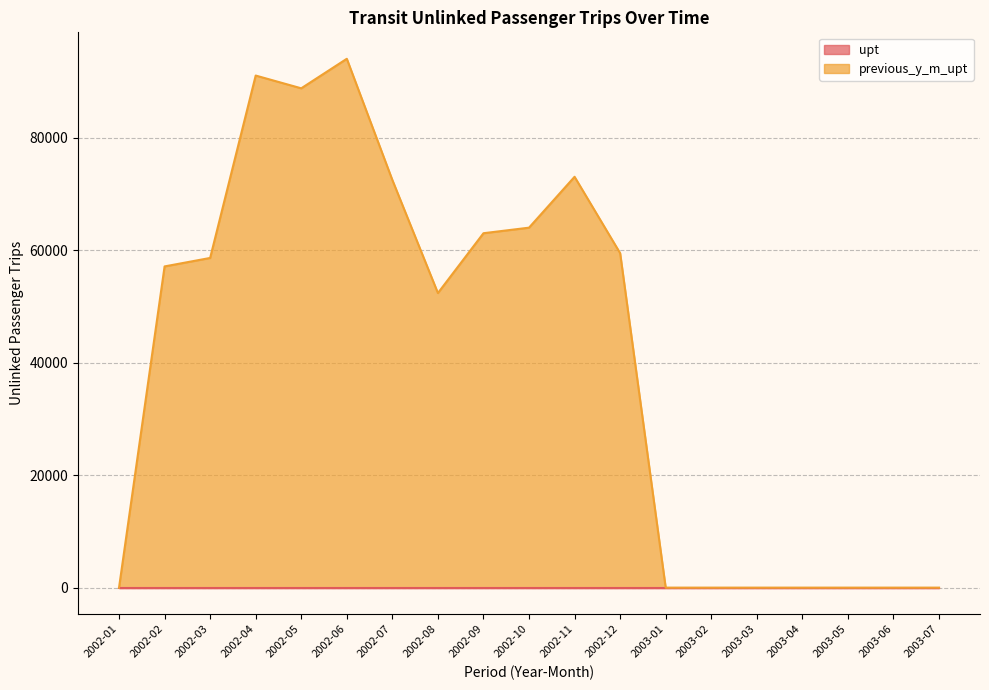

What is the label of the 9th point from the right?

2002-11